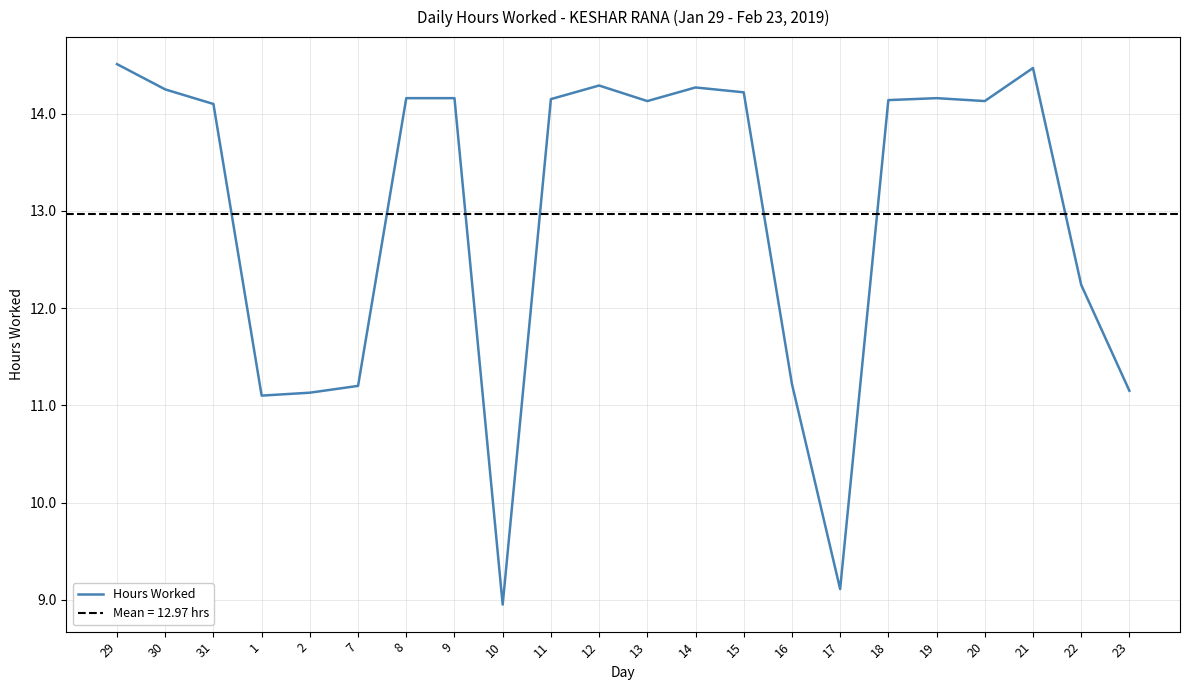

Reading left to right, what are all the values shown in this chart?

14.5	14.2	14.1	11.1	11.1	11.2	14.2	14.2	8.9	14.2	14.3	14.1	14.3	14.2	11.2	9.1	14.1	14.2	14.1	14.5	12.2	11.2